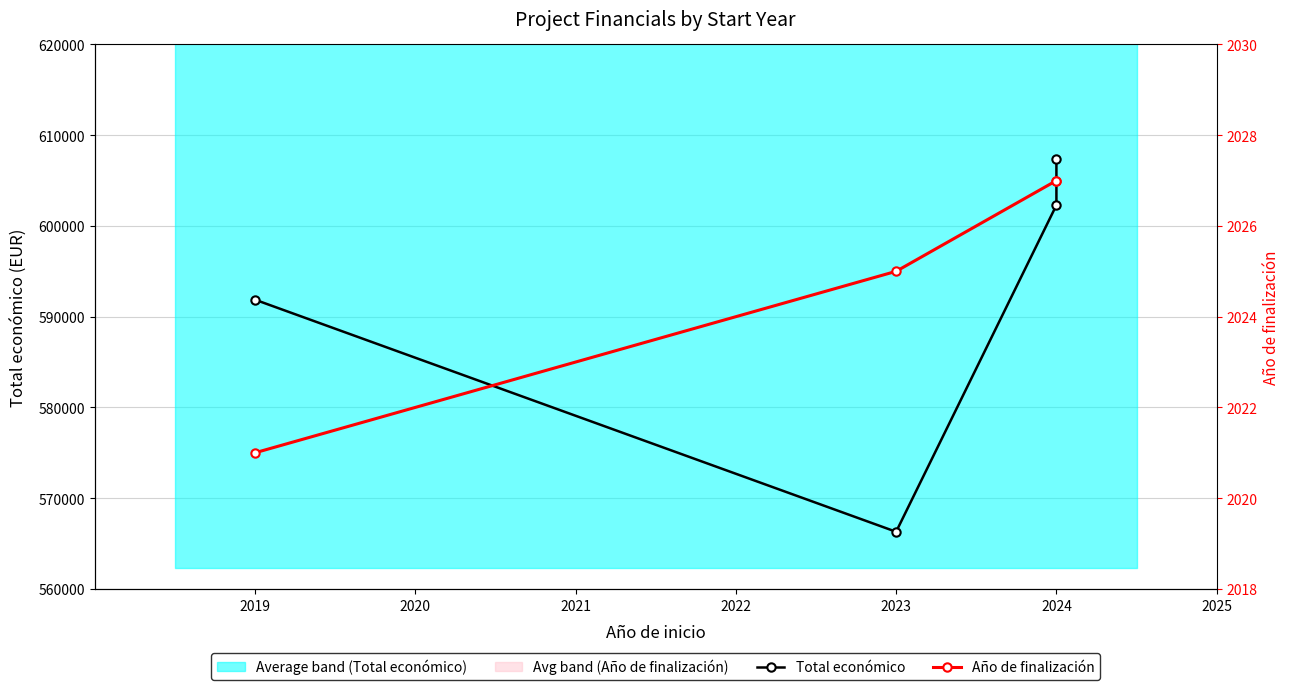

Which series has the largest range (max minus min)?

Total económico